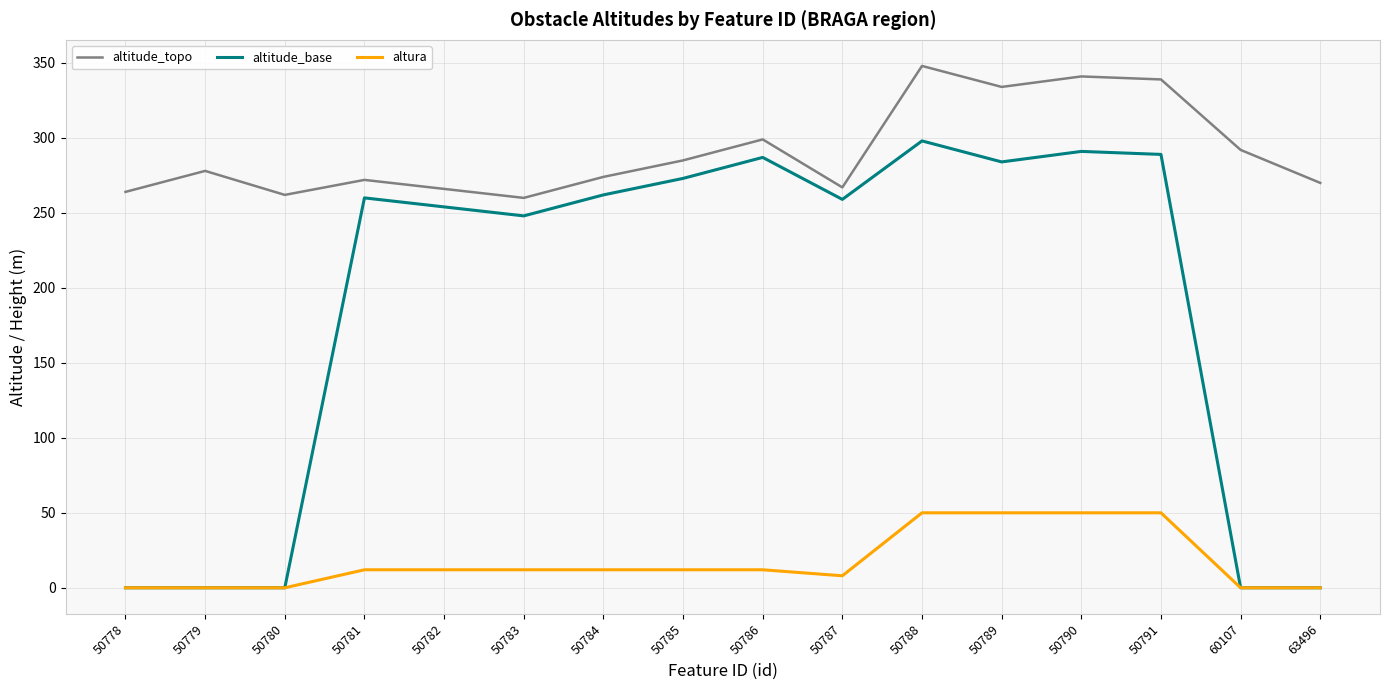

What is the approximate value of altitude_base at 50788, to the nearest 50?

300